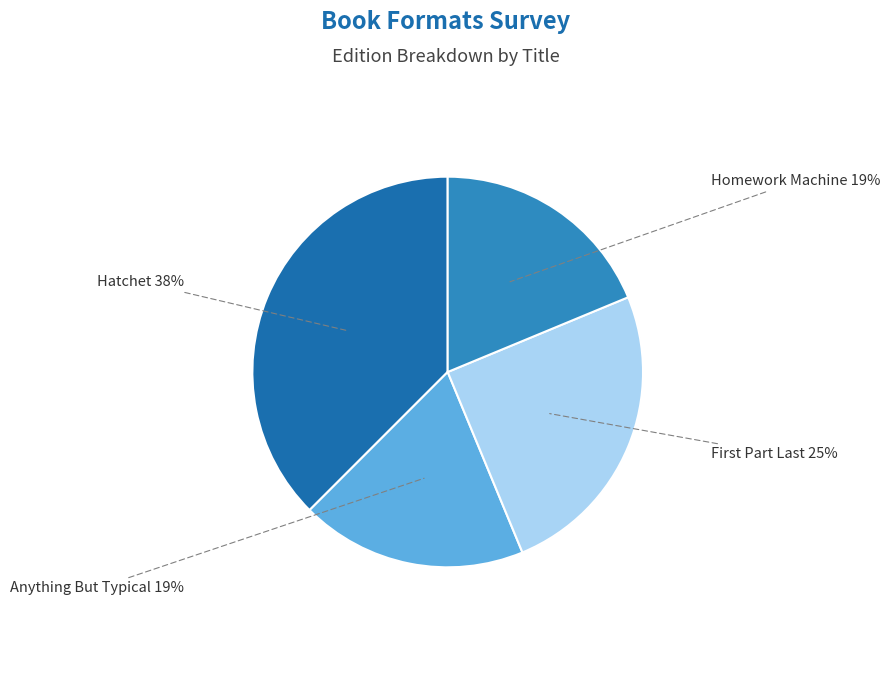

The Homework Machine slice represents 31% of the pie. True or false?

False